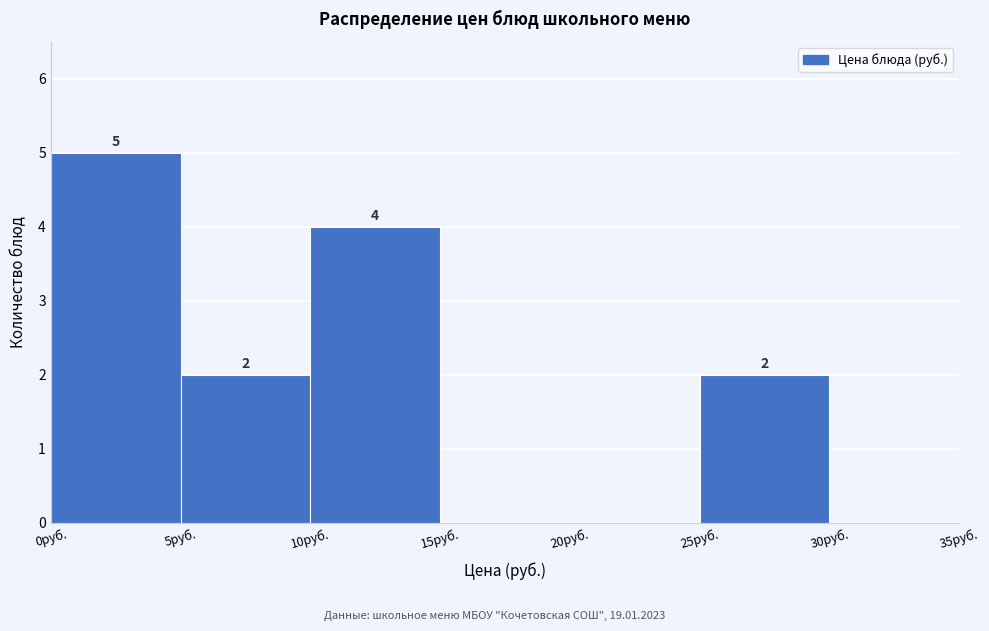

Over which range of the x-axis is the bar tallest?

0 to 5